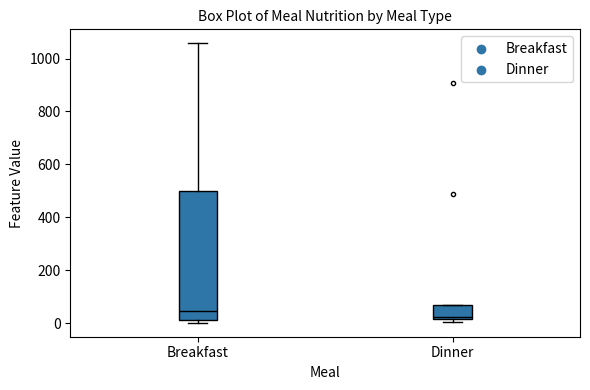

Where is the upper edge of the box for Breakfast on the y-axis? The values are not printed on the chart, so give them approximately, as read against the axis.

500